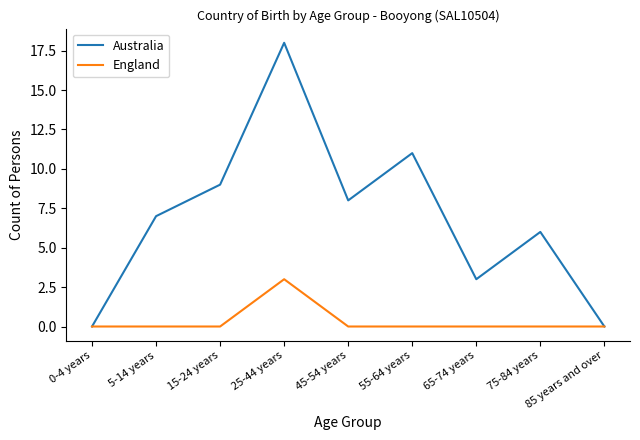

In England, how many points are higher than both neighbors (excluding endpoints)?

1